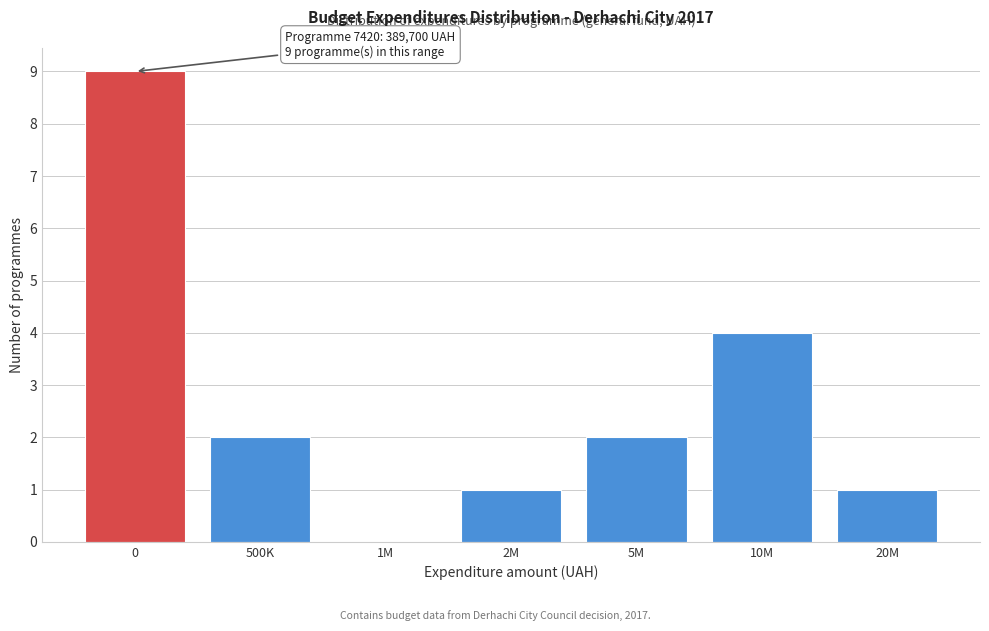

Reading left to right, transcribe all the data shown in this chart.

0=9	500K=2	1M=0	2M=1	5M=2	10M=4	20M=1